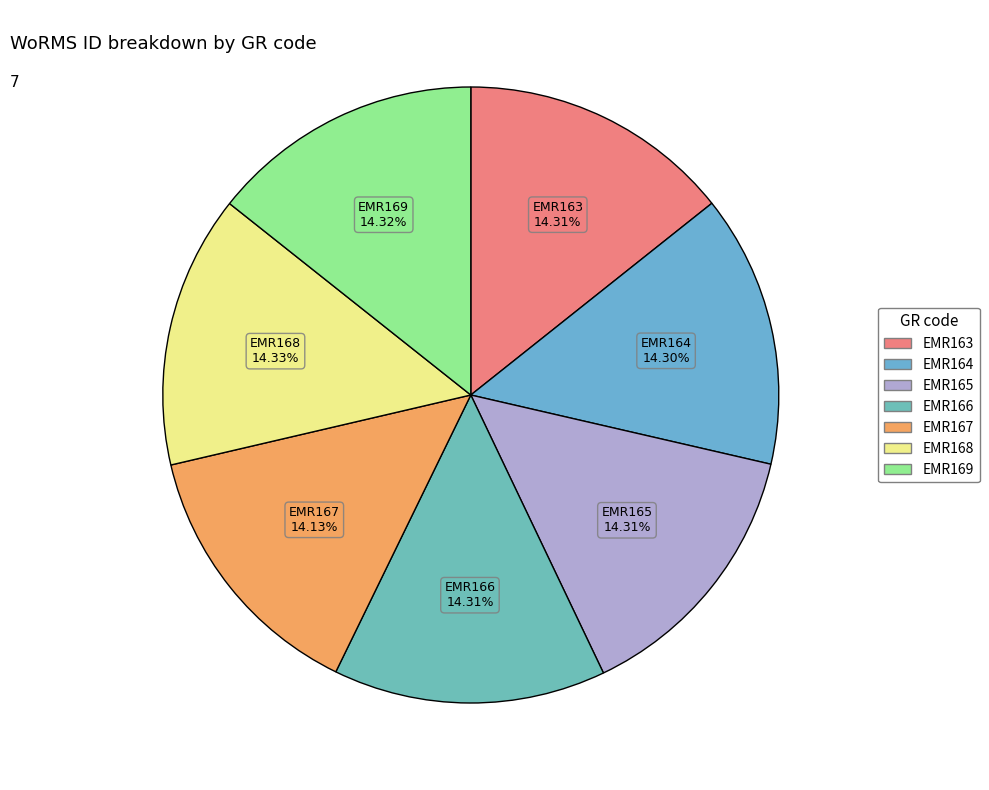

To the nearest percent, what is the combined percentage of EMR166 and EMR163?

29%